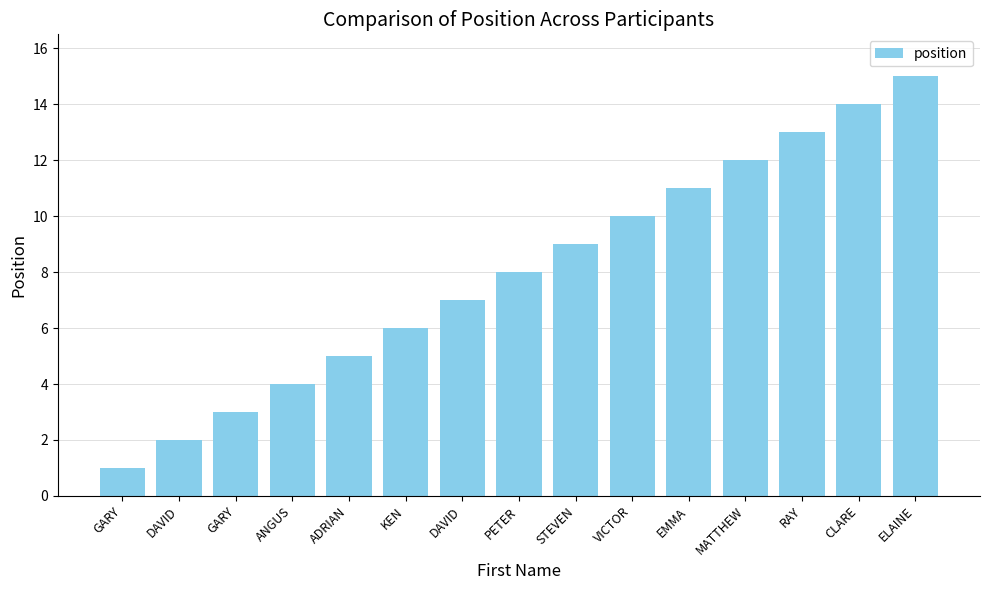

What is the minimum value shown in the chart?

1